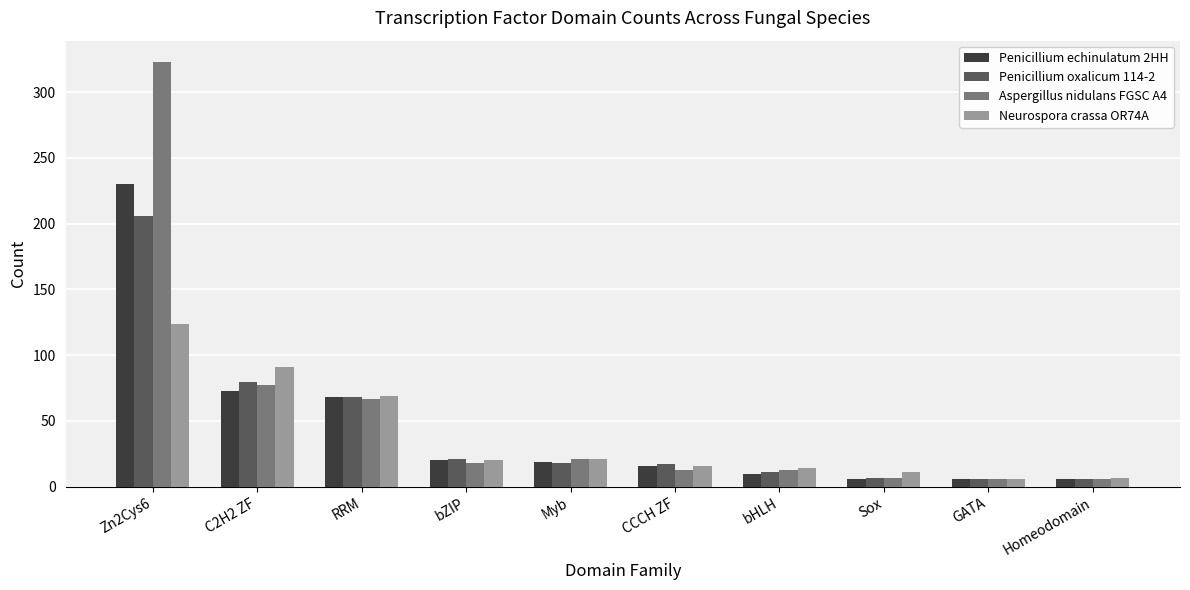

How many bars are there in each group?

4